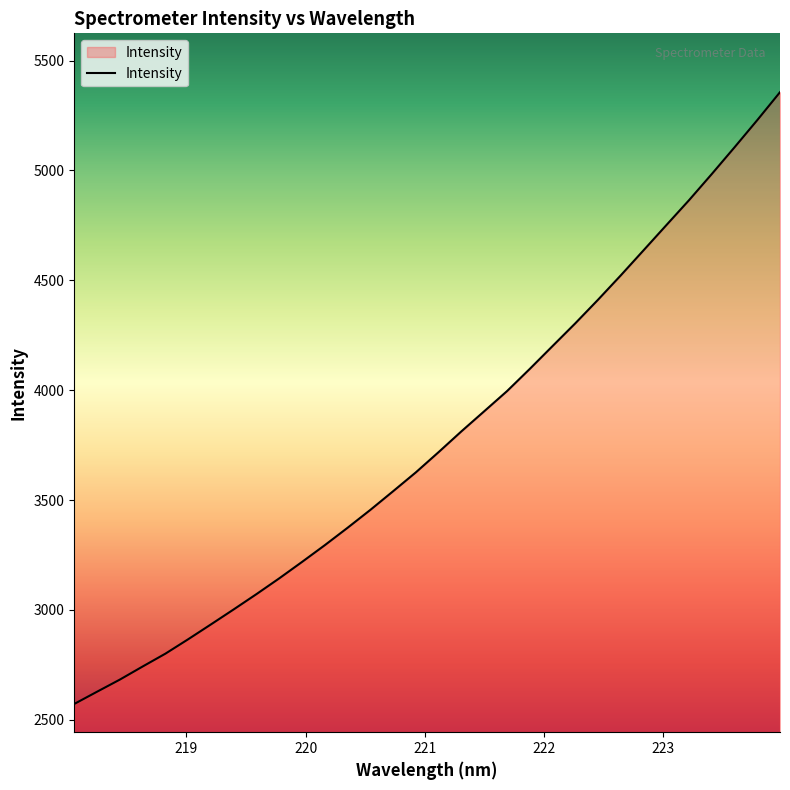

True or false: the data has more than 2 interior local peaks.

False